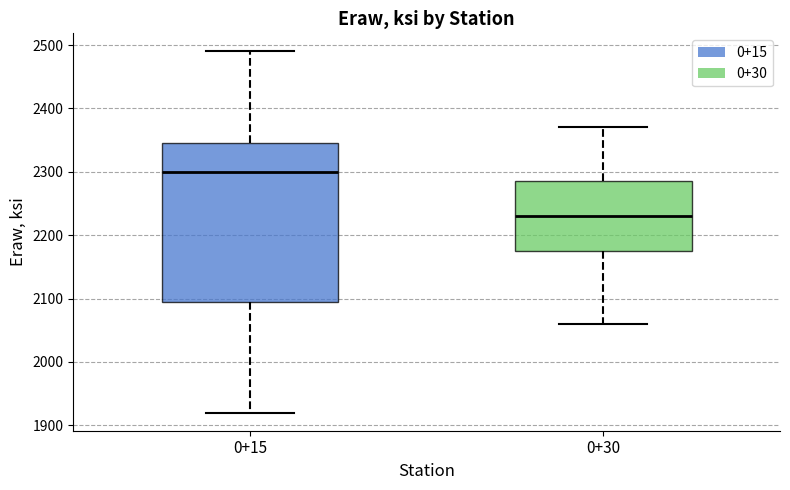

Reading left to right, read every box against the y-axis: the position of its median line, the range the box covers, and the ends of its whiskers. The values are not printed on the chart, so give them approximately, as read against the axis.

0+15: median 2300, box 2100 to 2350, whiskers 1920 to 2490
0+30: median 2230, box 2180 to 2290, whiskers 2060 to 2370